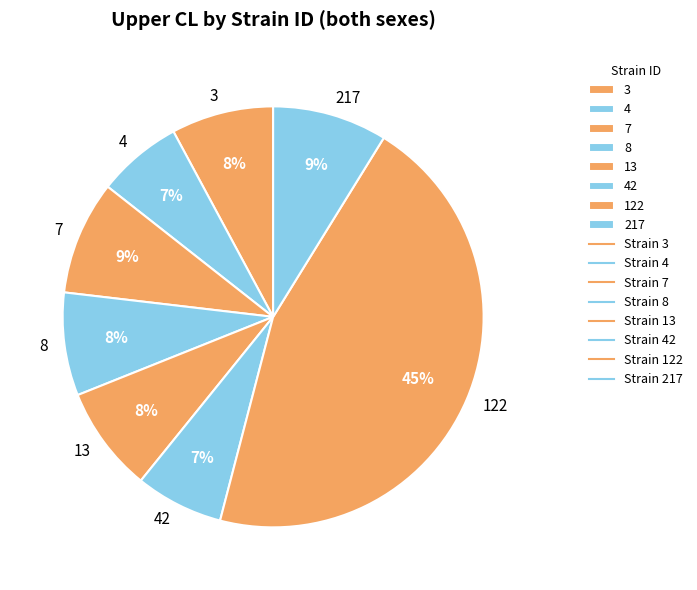

Count the number of slices in the pie.

8